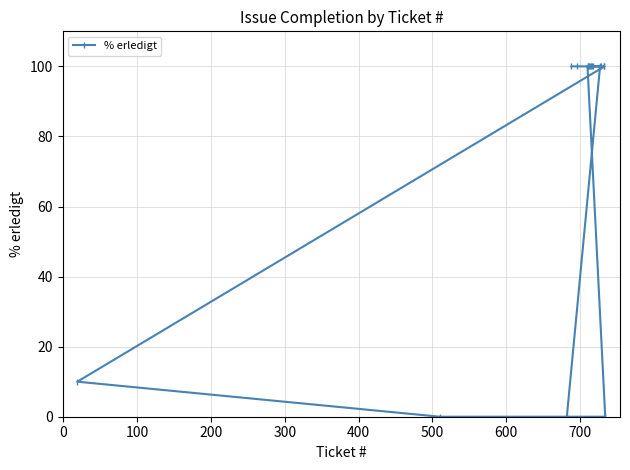

What is the difference between the maximum and minimum values?

100